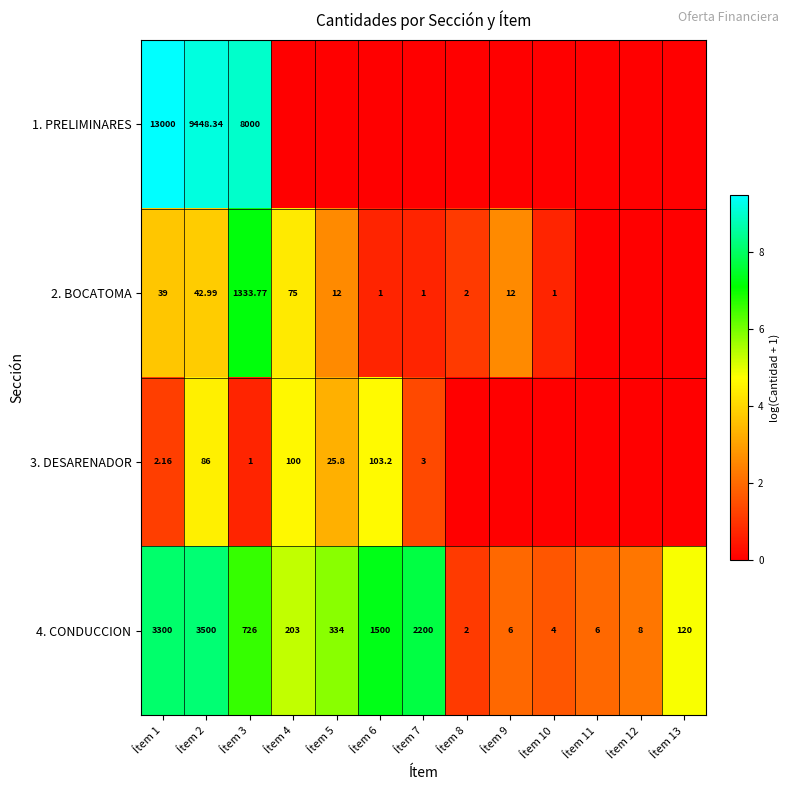

List the series in order of their peak value, lowest first.

3. DESARENADOR, 2. BOCATOMA, 4. CONDUCCION, 1. PRELIMINARES